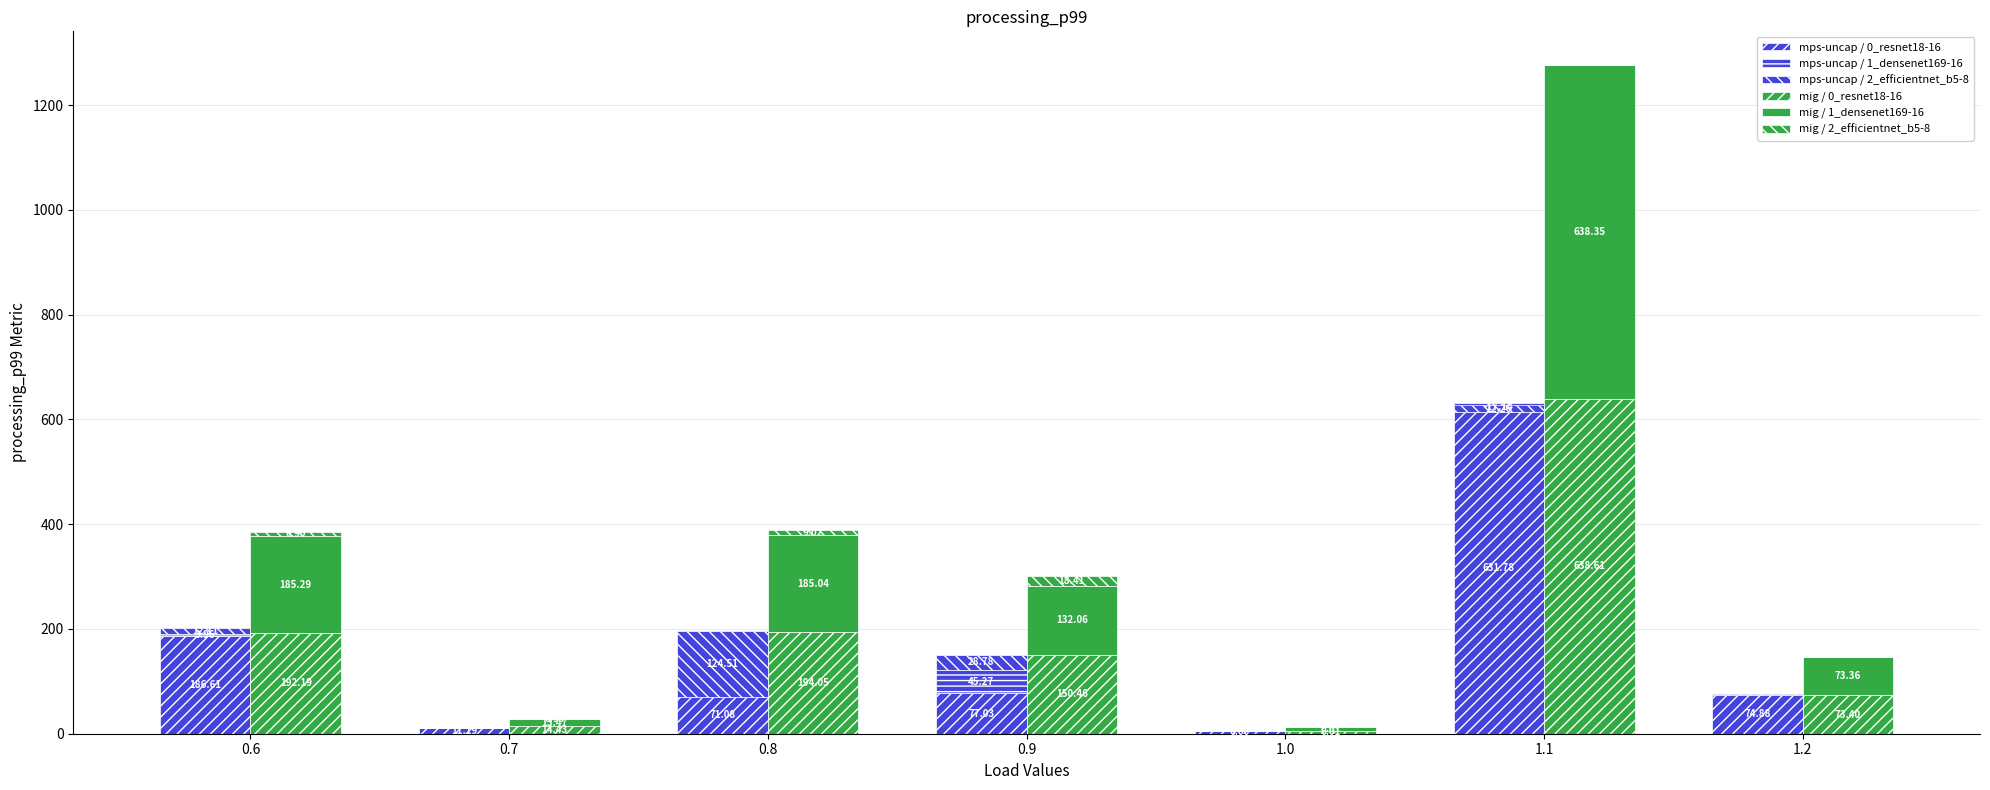

Are the bars horizontal?

No